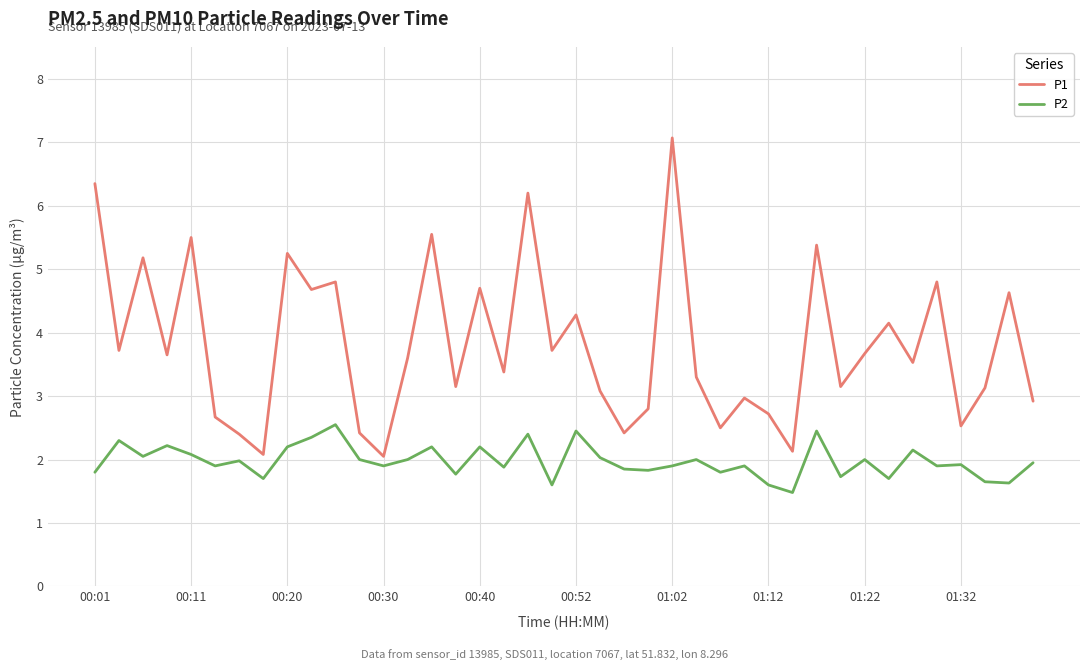

What is the difference between the maximum and minimum values in the P1 series?

5.0